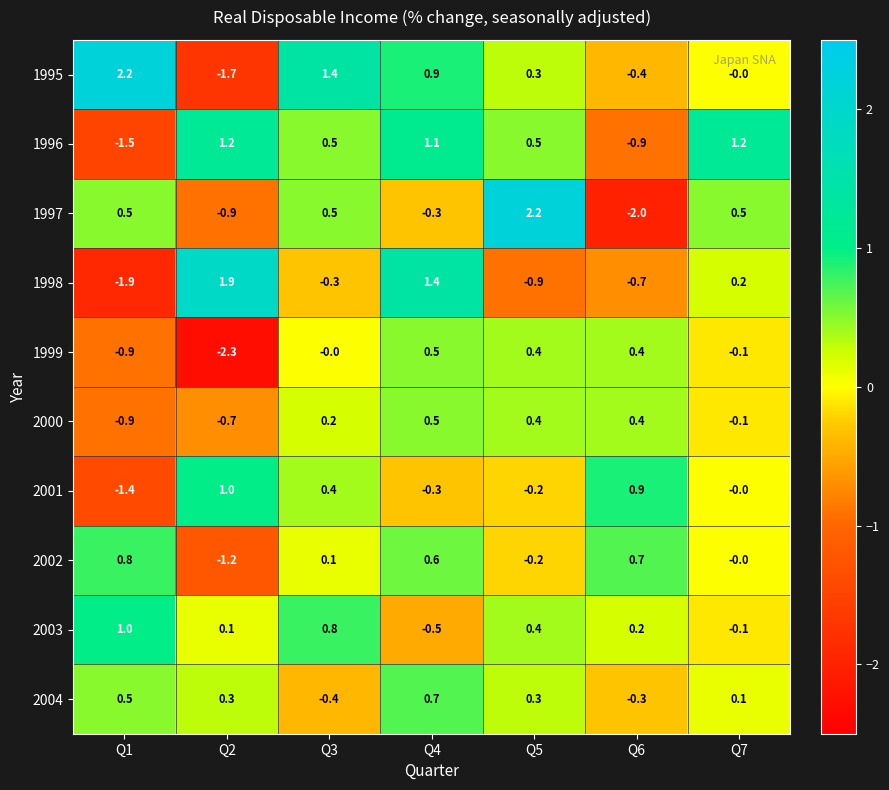

What is the total value across all series at Q2?

-2.3